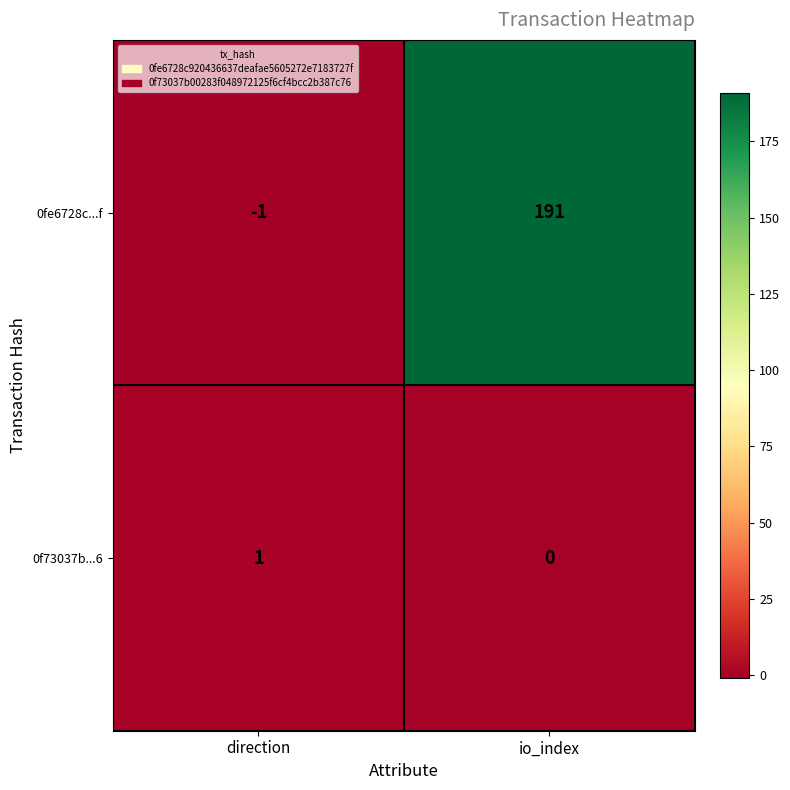

Reading left to right, what are all the values shown in this chart?

0fe6728c...f: direction=-1	io_index=191
0f73037b...6: direction=1	io_index=0